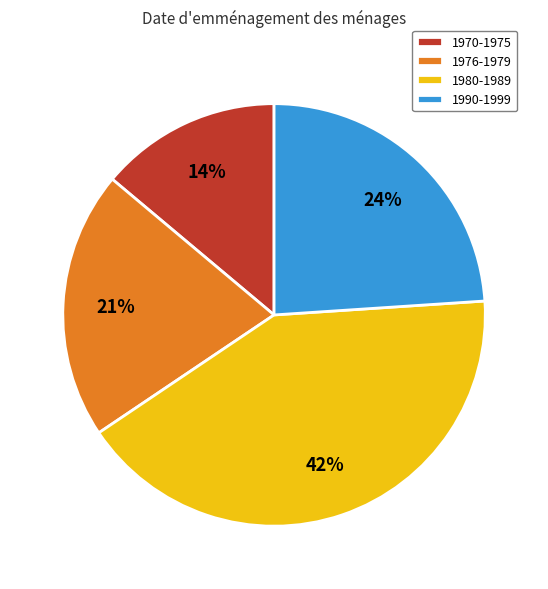

True or false: 1976-1979 accounts for 7% of the total.

False